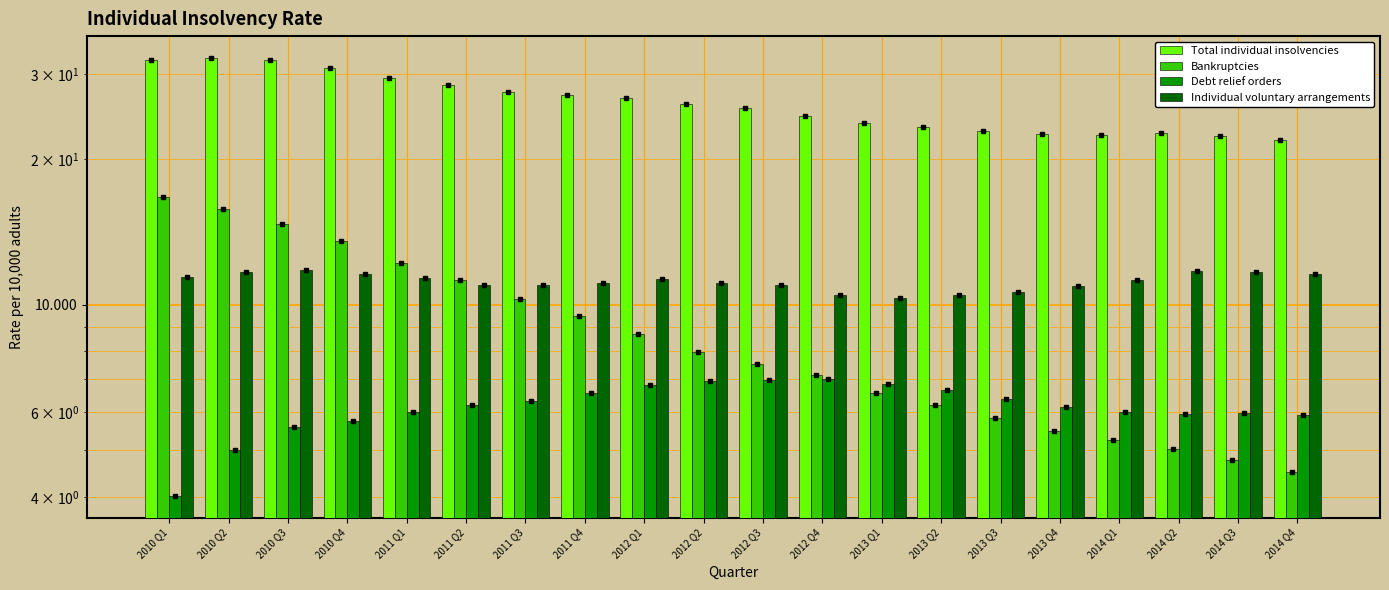

What is the sum of all Individual voluntary arrangements values?

223.3